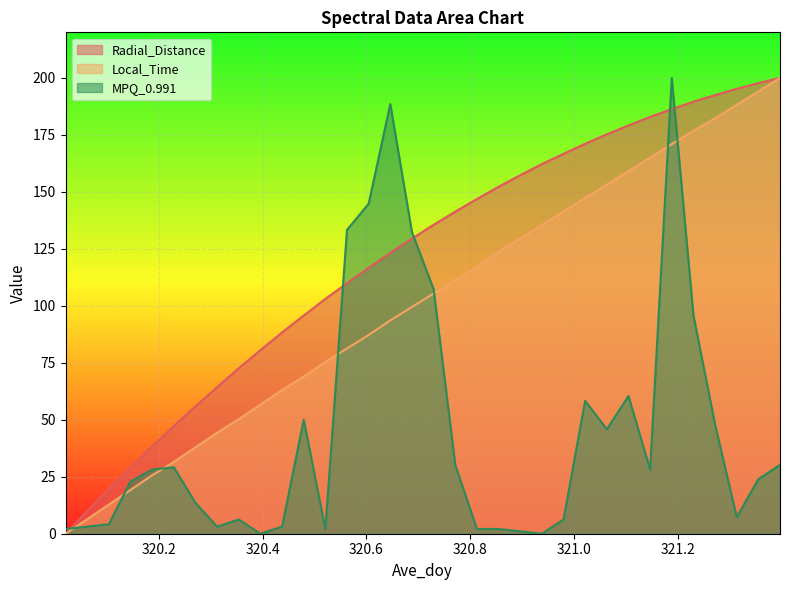

After their last crossing, which series has the higher values: Local_Time or MPQ_0.991?

Local_Time